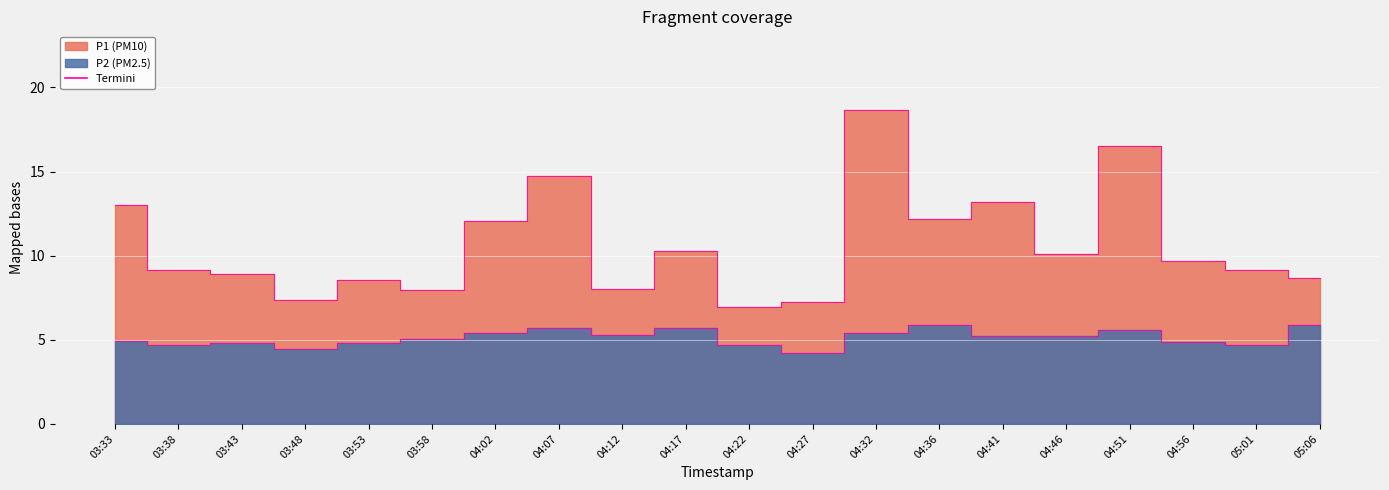

The value of P2 at 04:36 is 5.9. True or false?

True